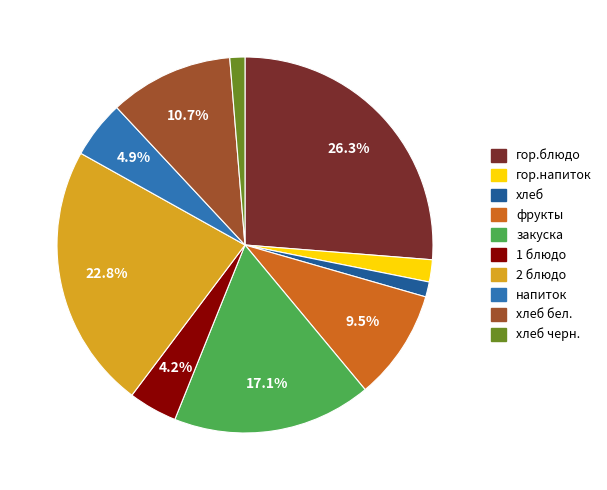

How many segments does this pie chart have?

10